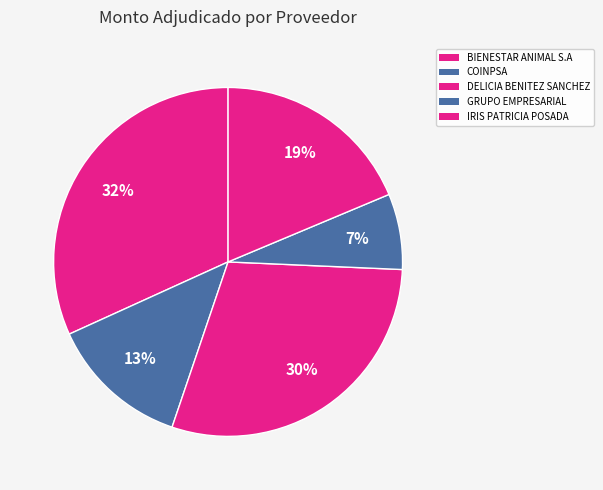

Which category has the biggest portion of the pie?

BIENESTAR ANIMAL S.A